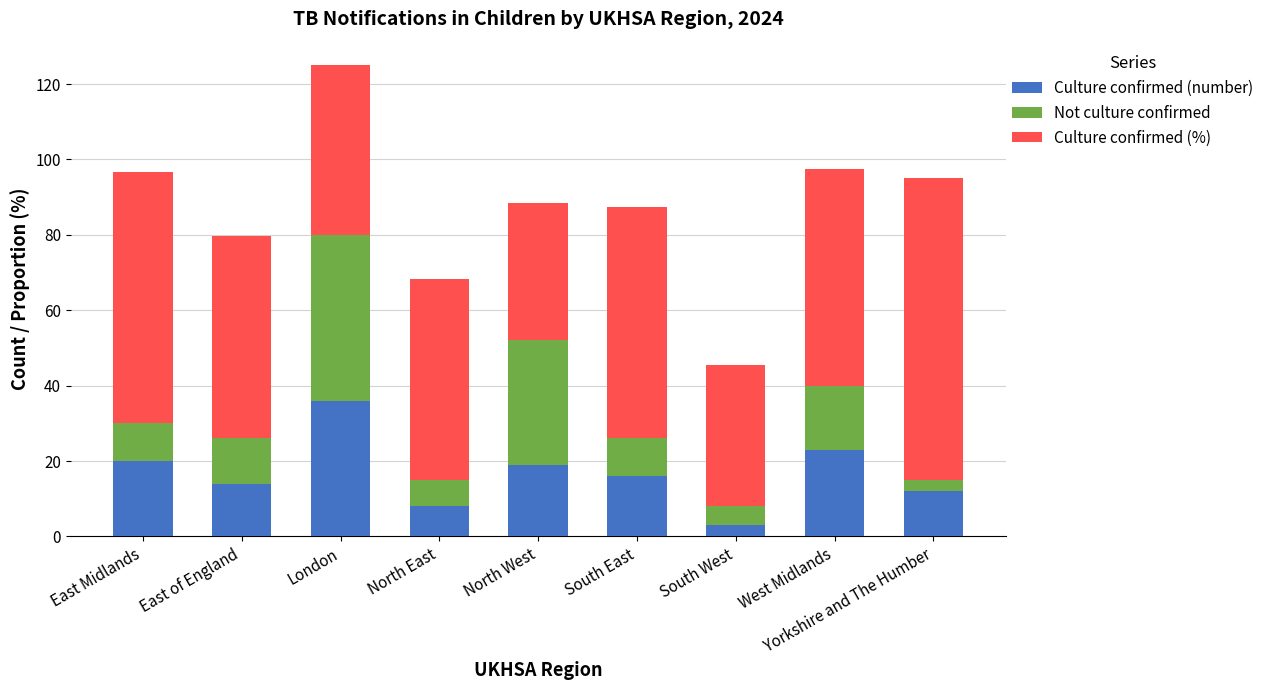

What is the difference between the maximum and minimum values in the Culture confirmed (number) series?

33.0